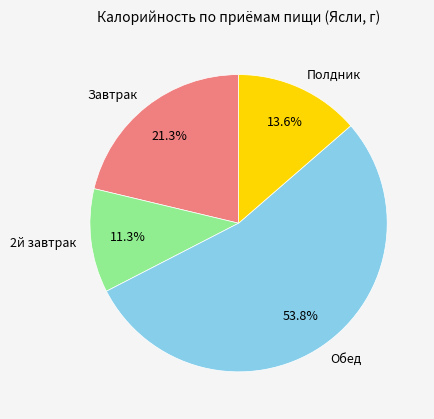

Which category has the biggest portion of the pie?

Обед